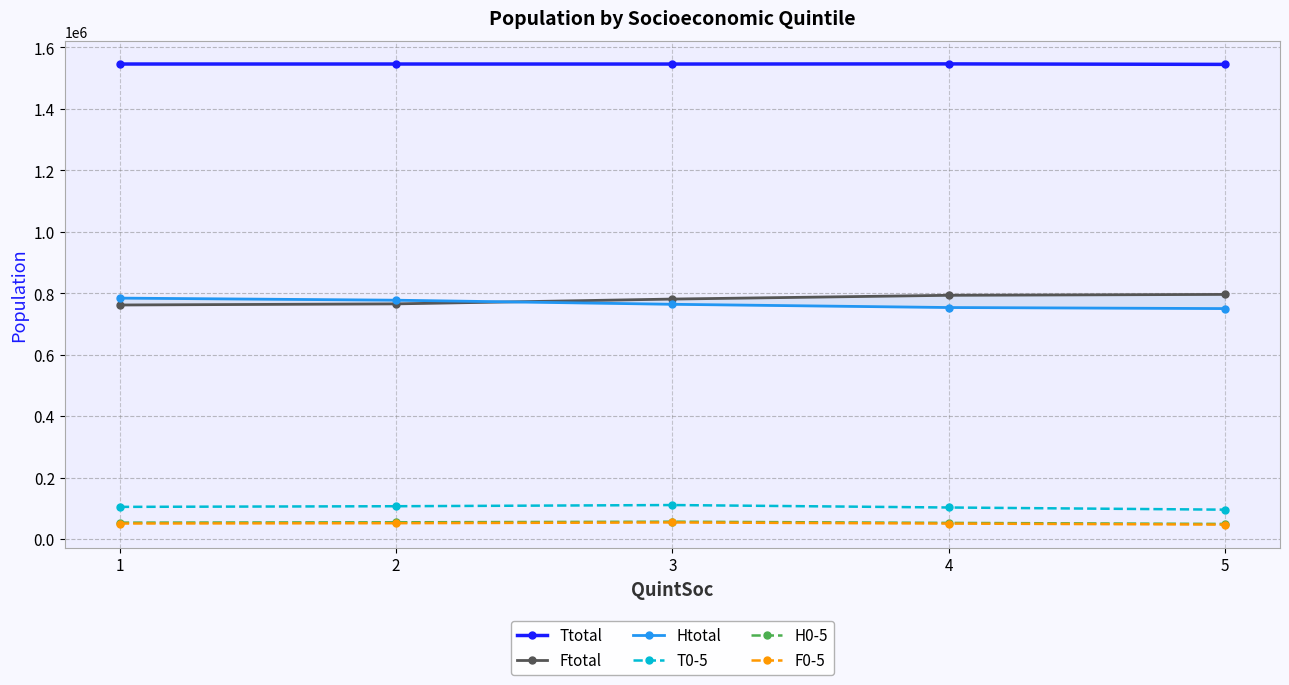

Rank the series at 1 from lowest to highest value.

F0-5, H0-5, T0-5, Ftotal, Htotal, Ttotal